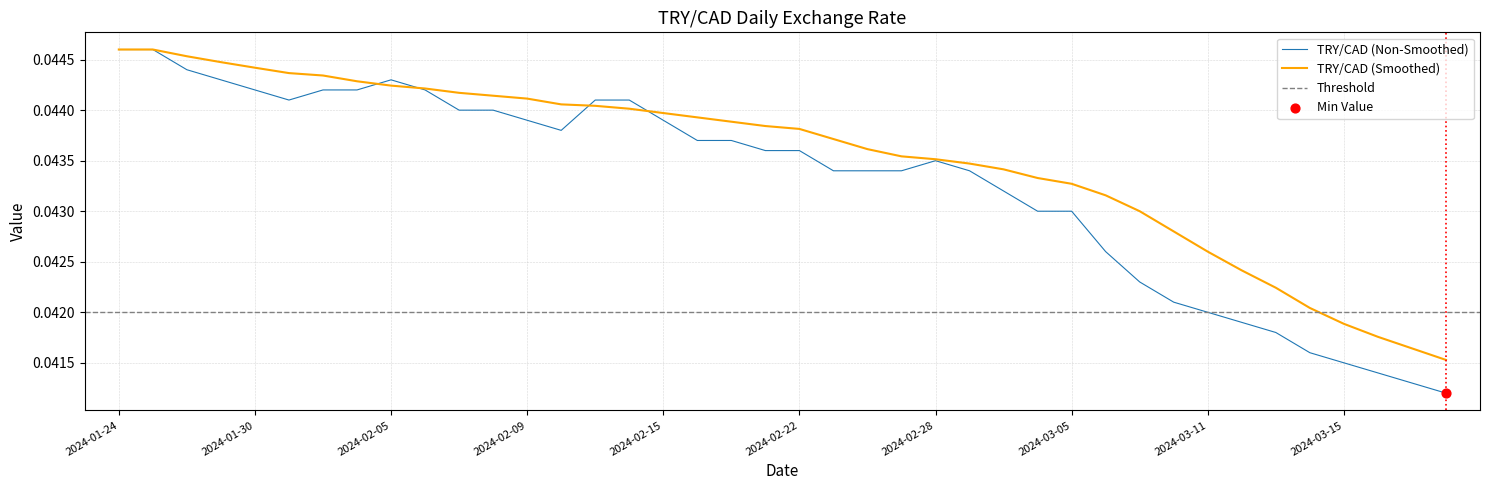

Which has a higher value, 2024-03-18 or 2024-02-02?

2024-02-02